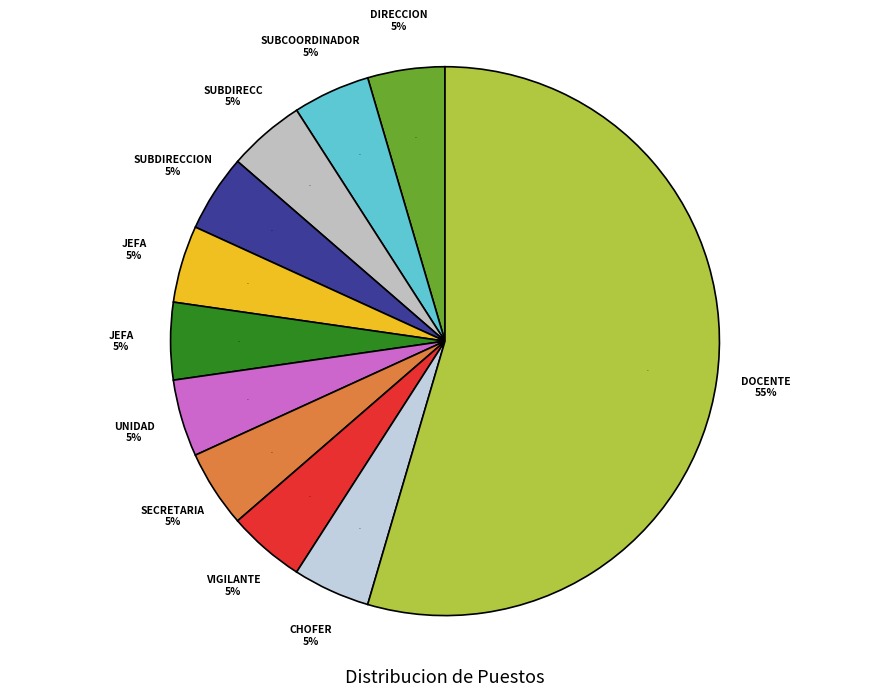

Is CHOFER the majority of the pie?

No